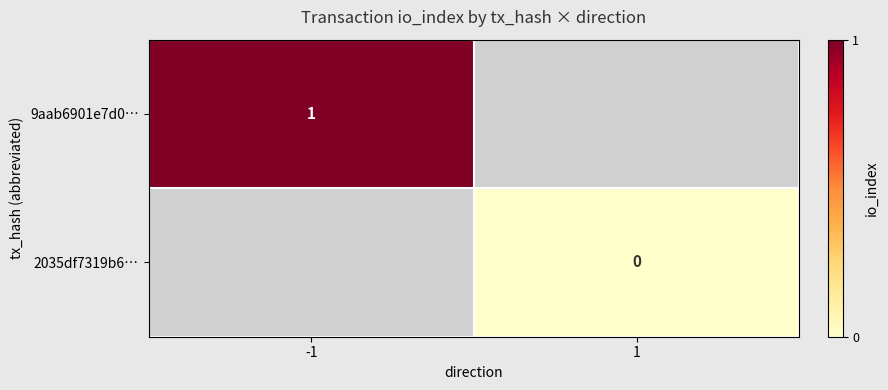

Is the value of 2035df7319b6… at 1 greater than the value of 9aab6901e7d0… at -1?

No